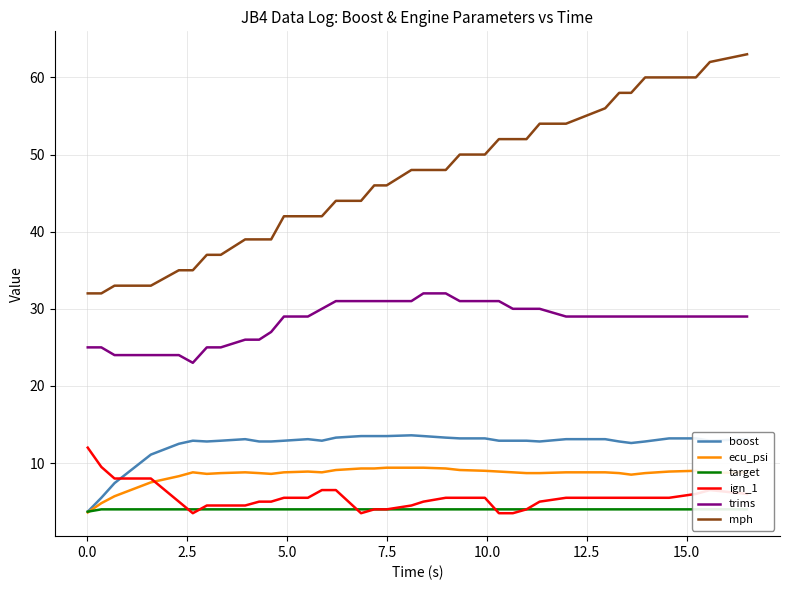

Reading right to left, transcribe all the data shown in this chart.

boost: 13.1	12.9	13.2	13.2	12.8	12.6	12.8	13.1	13.1	12.8	12.9	12.9	12.9	13.2	13.2	13.3	13.5	13.6	13.5	13.5	13.5	13.3	12.9	13.1	12.9	12.8	12.8	13.1	12.9	12.8	12.9	12.5	11.1	7.4	5.5	3.7
ecu_psi: 8.8	8.7	9.0	8.9	8.7	8.5	8.7	8.8	8.8	8.7	8.7	8.8	8.9	9.0	9.1	9.3	9.4	9.4	9.4	9.3	9.3	9.1	8.8	8.9	8.8	8.6	8.7	8.8	8.7	8.6	8.8	8.3	7.5	5.7	4.8	3.6
target: 4.0	4.0	4.0	4.0	4.0	4.0	4.0	4.0	4.0	4.0	4.0	4.0	4.0	4.0	4.0	4.0	4.0	4.0	4.0	4.0	4.0	4.0	4.0	4.0	4.0	4.0	4.0	4.0	4.0	4.0	4.0	4.0	4.0	4.0	4.0	3.7
ign_1: 6.0	6.5	6.0	5.5	5.5	5.5	5.5	5.5	5.5	5.0	4.0	3.5	3.5	5.5	5.5	5.5	5.0	4.5	4.0	4.0	3.5	6.5	6.5	5.5	5.5	5.0	5.0	4.5	4.5	4.5	3.5	5.0	8.0	8.0	9.5	12.0
trims: 29.0	29.0	29.0	29.0	29.0	29.0	29.0	29.0	29.0	30.0	30.0	30.0	31.0	31.0	31.0	32.0	32.0	31.0	31.0	31.0	31.0	31.0	30.0	29.0	29.0	27.0	26.0	26.0	25.0	25.0	23.0	24.0	24.0	24.0	25.0	25.0
mph: 63.0	62.0	60.0	60.0	60.0	58.0	58.0	56.0	54.0	54.0	52.0	52.0	52.0	50.0	50.0	48.0	48.0	48.0	46.0	46.0	44.0	44.0	42.0	42.0	42.0	39.0	39.0	39.0	37.0	37.0	35.0	35.0	33.0	33.0	32.0	32.0